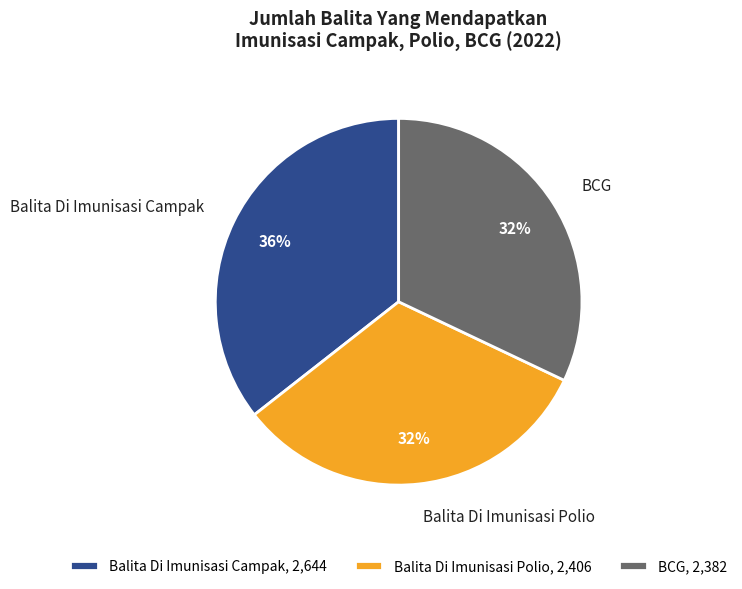

Does Balita Di Imunisasi Campak represent more than half of the total?

No